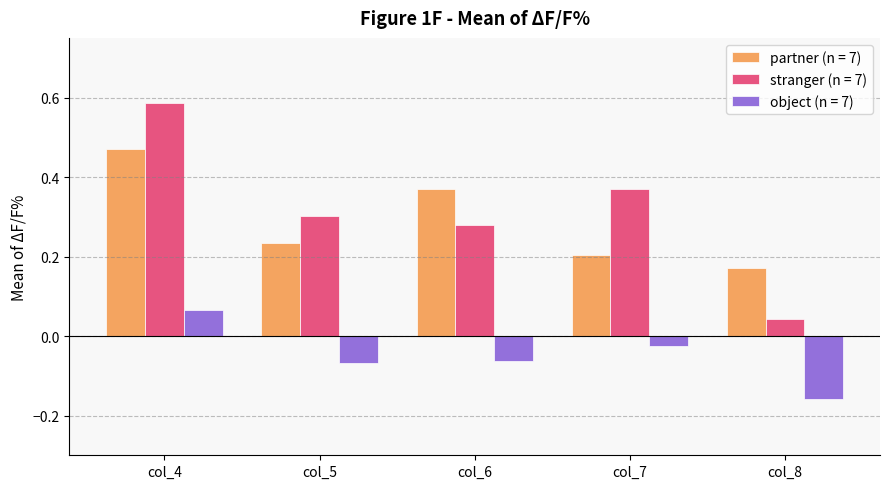

At which label does object (n = 7) reach its peak?

col_4